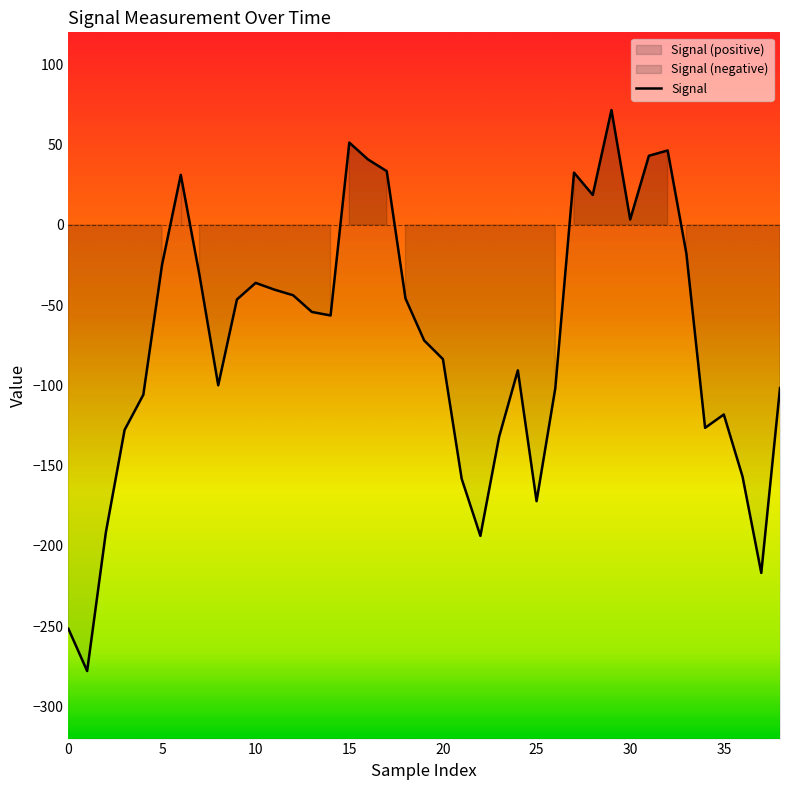

What is the label of the 11th point from the left?

10